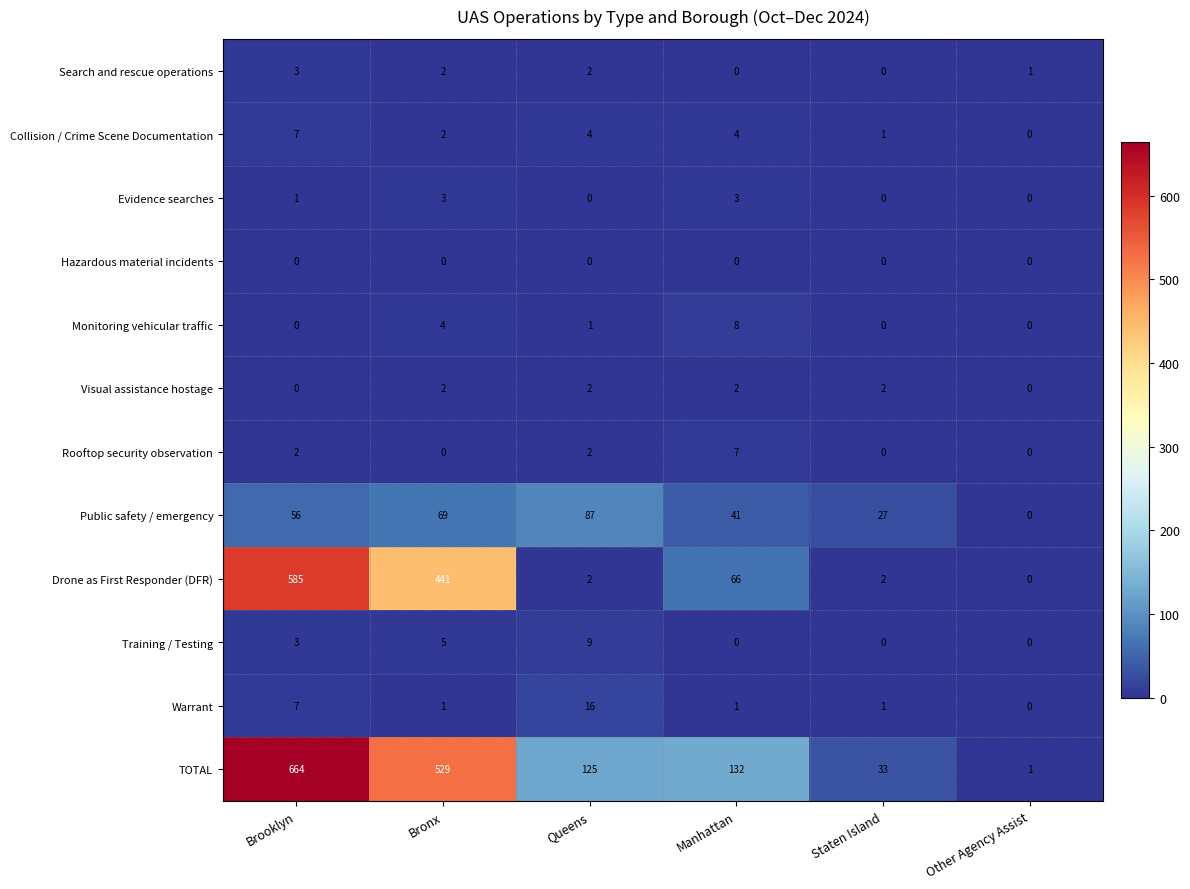

Which series has the largest total across all categories?

TOTAL